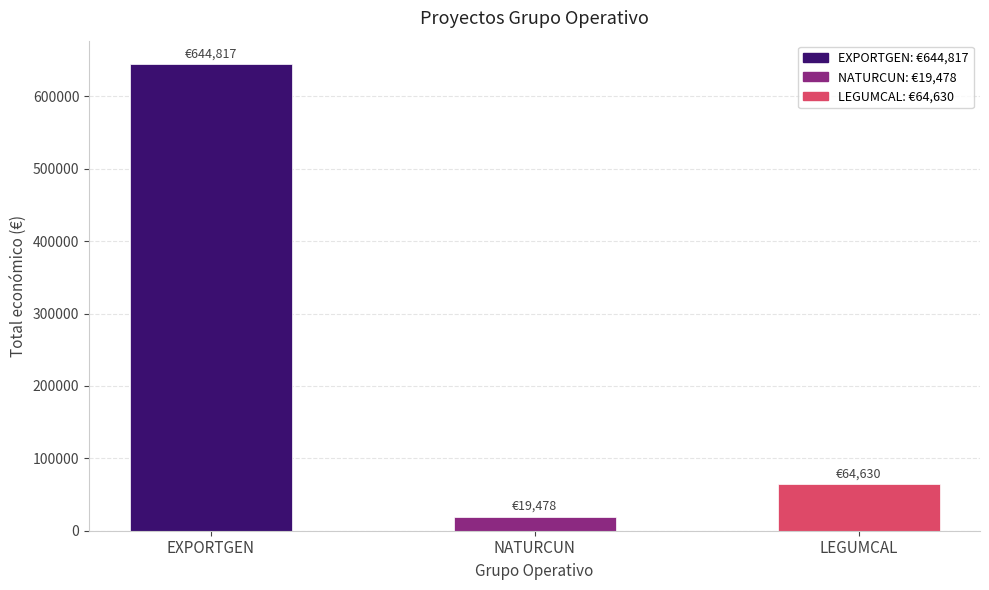

Rank the categories by value from highest to lowest.

EXPORTGEN, LEGUMCAL, NATURCUN